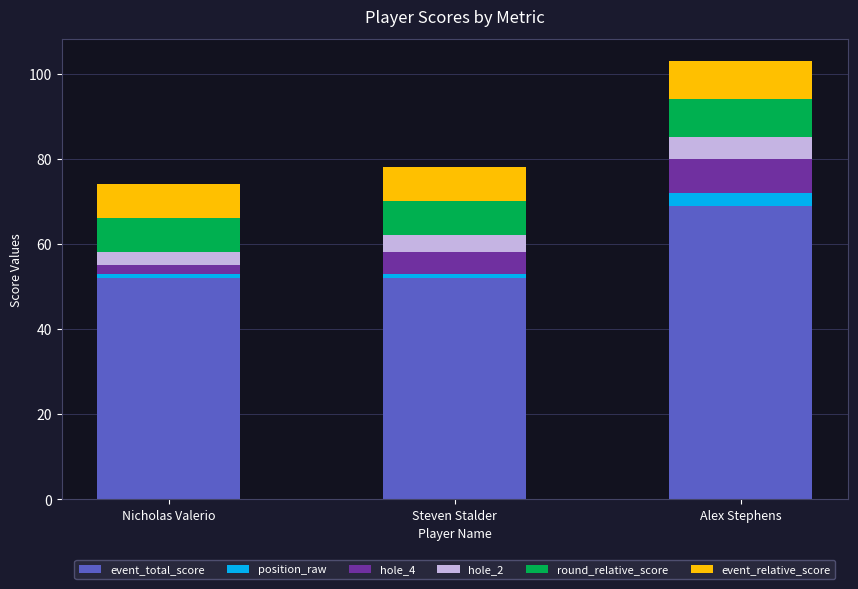

At which category is the sum across all series the highest?

Alex Stephens